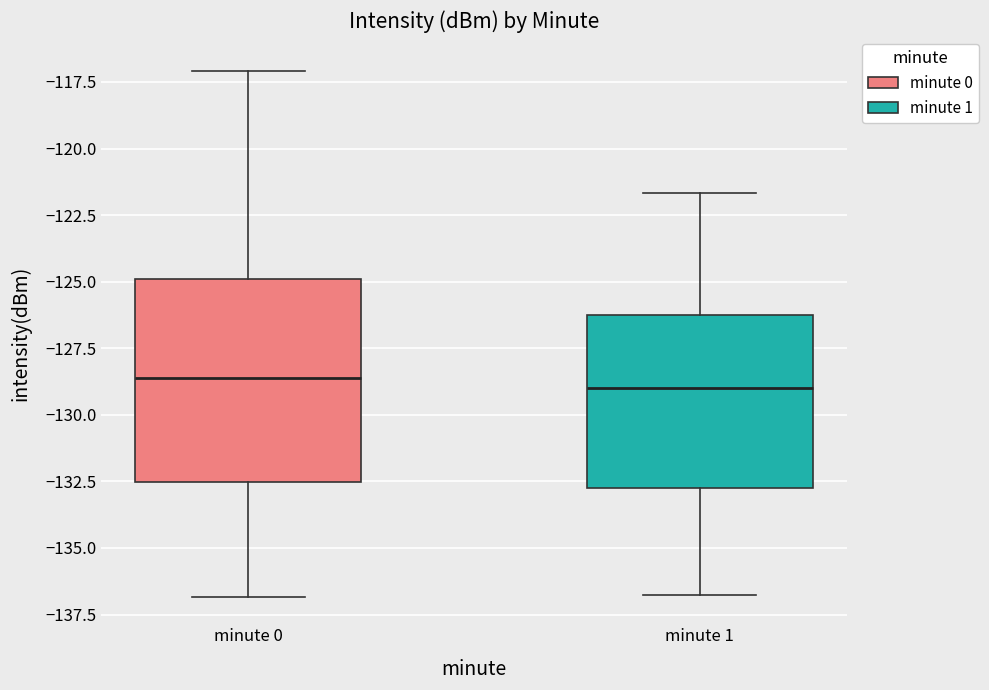

Reading left to right, read every box against the y-axis: the position of its median line, the range the box covers, and the ends of its whiskers. The values are not printed on the chart, so give them approximately, as read against the axis.

minute 0: median -128.5, box -132.5 to -125.0, whiskers -137.0 to -117.0
minute 1: median -129.0, box -132.5 to -126.0, whiskers -137.0 to -121.5